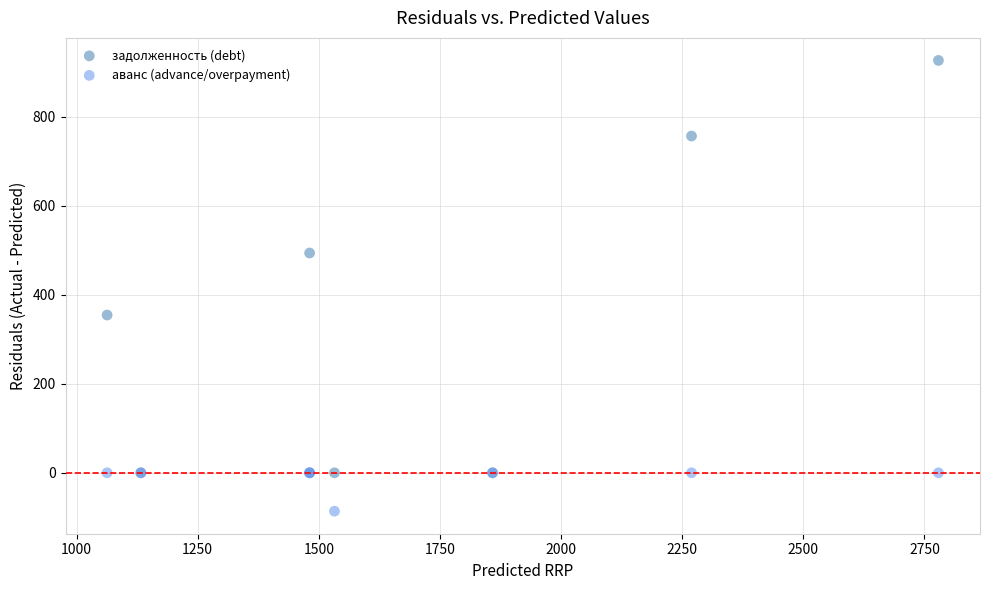

In the задолженность (debt) series, what Y value is closest to 463?

493.7